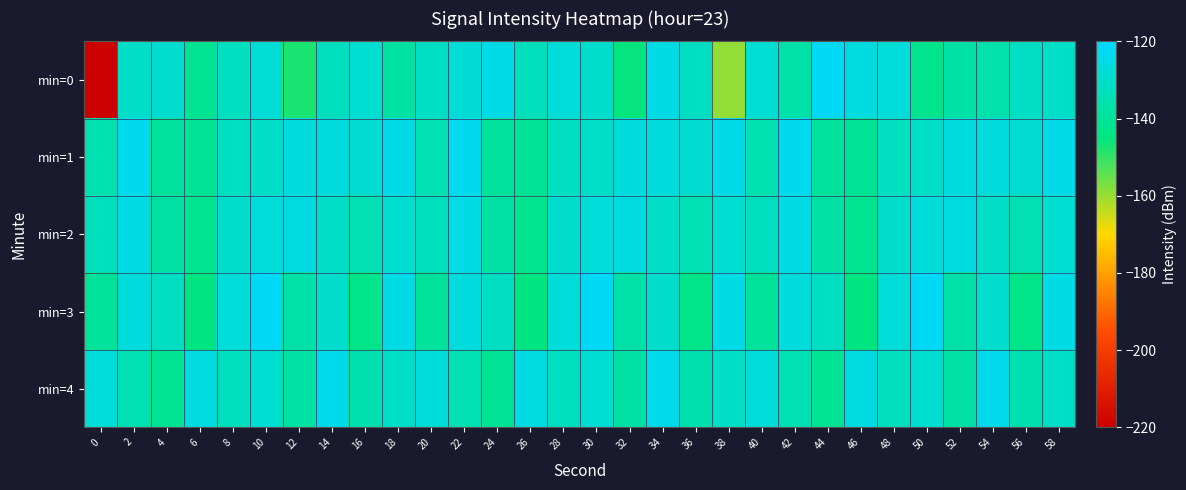

At 22, list the series in order from smallest to largest.

min=4, min=0, min=3, min=2, min=1